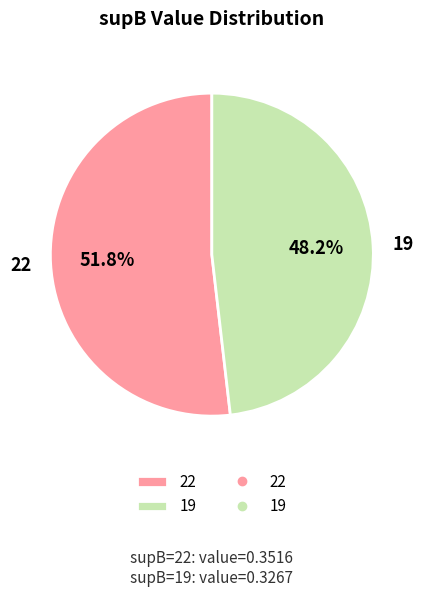

To the nearest percent, what is the combined percentage of 19 and 22?

100%